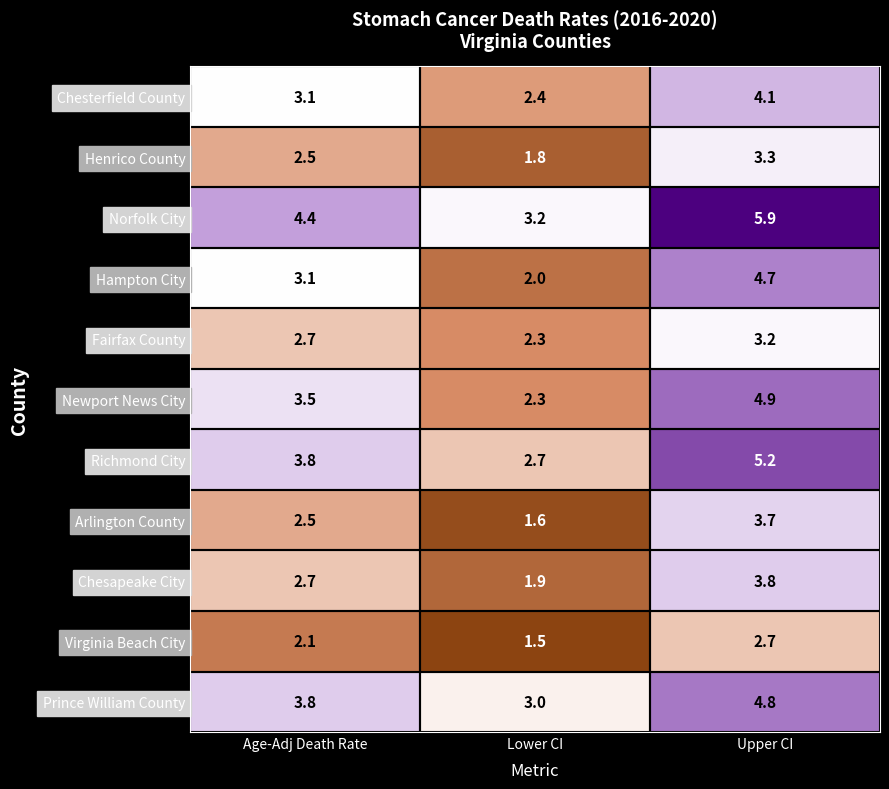

What is the spread (max minus min) of values at Age-Adj Death Rate?

2.3